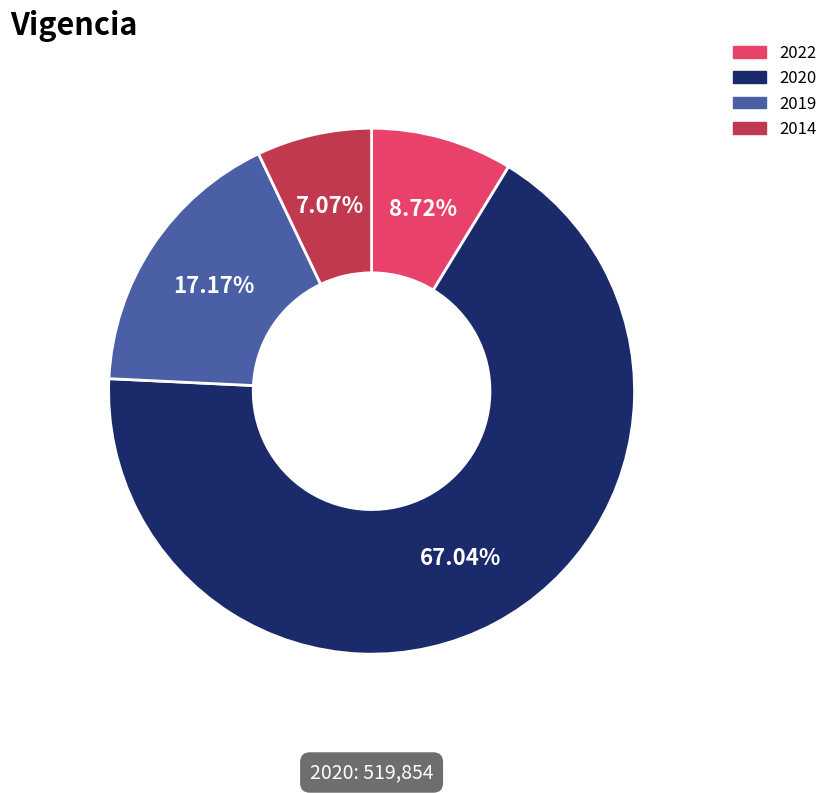

Count the number of slices in the pie.

4